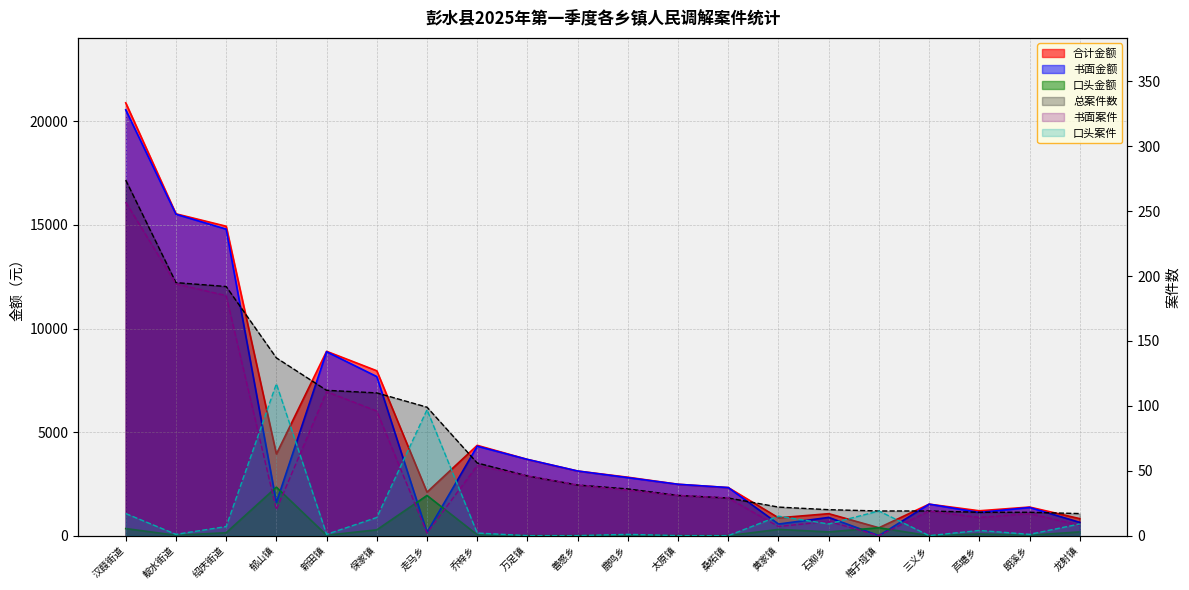

List the labels in order of 口头案件 value, largest first.

郁山镇, 走马乡, 梅子垭镇, 汉葭街道, 黄家镇, 保家镇, 石柳乡, 龙射镇, 绍庆街道, 芦塘乡, 乔梓乡, 靛水街道, 新田镇, 鹿鸣乡, 朗溪乡, 万足镇, 善感乡, 太原镇, 桑柘镇, 三义乡